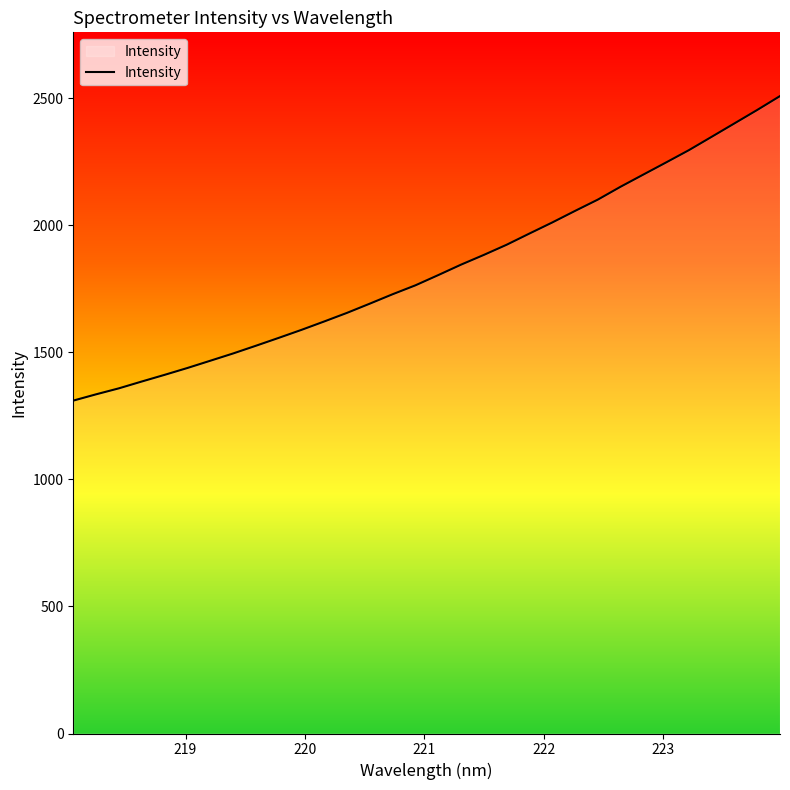

Does the chart have visible grid lines?

No